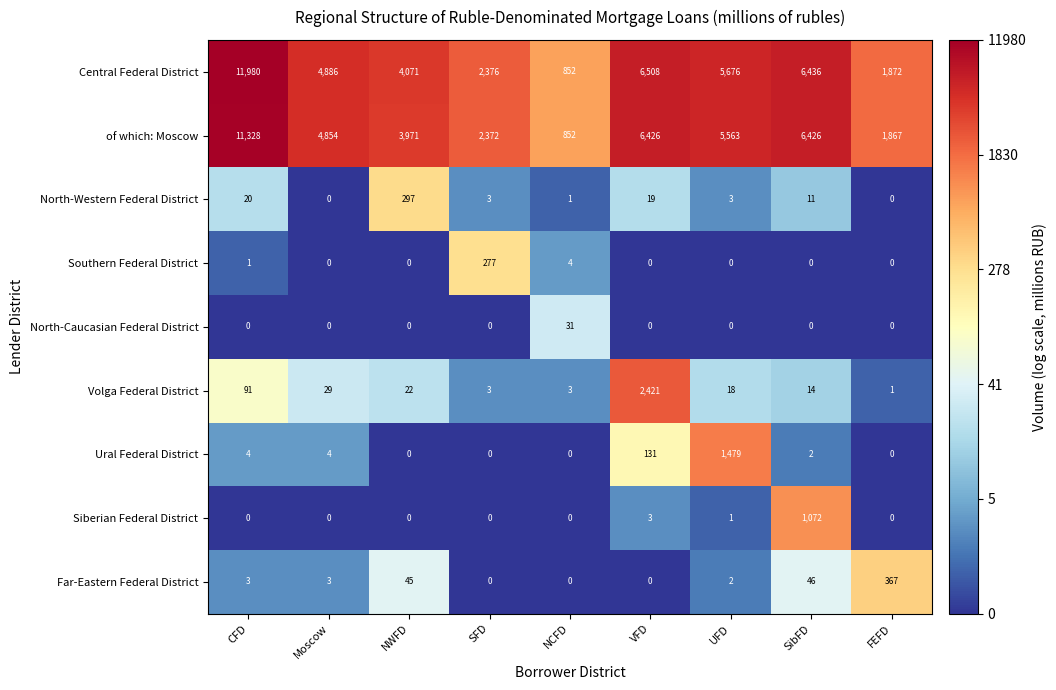

What is the highest value of the of which: Moscow series?

11328